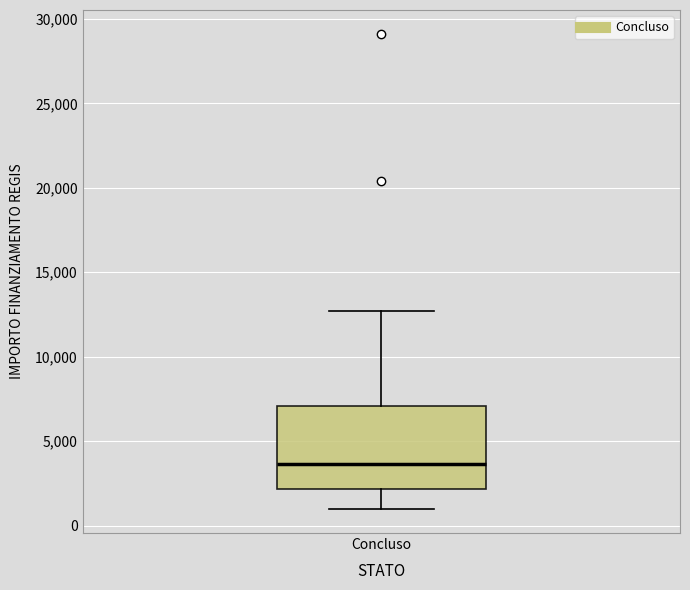

Transcribe this box plot: give where the median line is, the range the box spans, and where the two whiskers end, as read against the y-axis. The values are not printed on the chart, so give them approximately, as read against the axis.

median 3500, box 2000 to 7000, whiskers 1000 to 12500